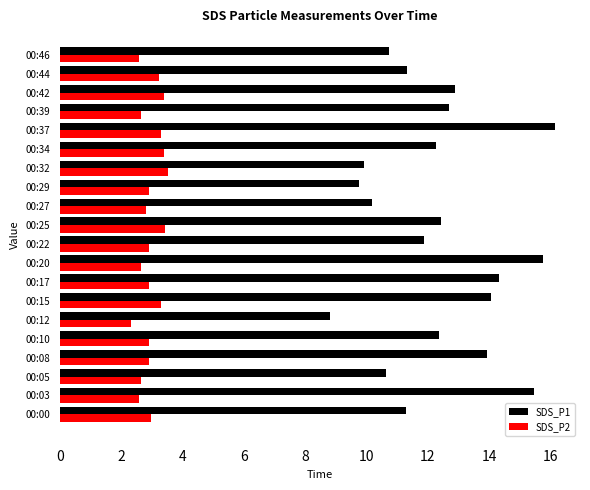

At which category does the chart reach its minimum across all series?

00:12